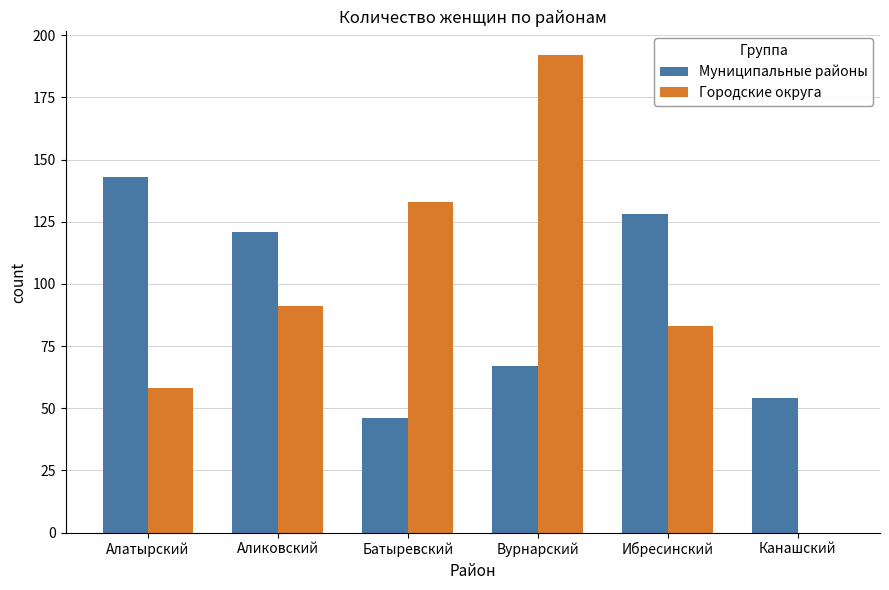

What is the maximum value shown in the chart?

192